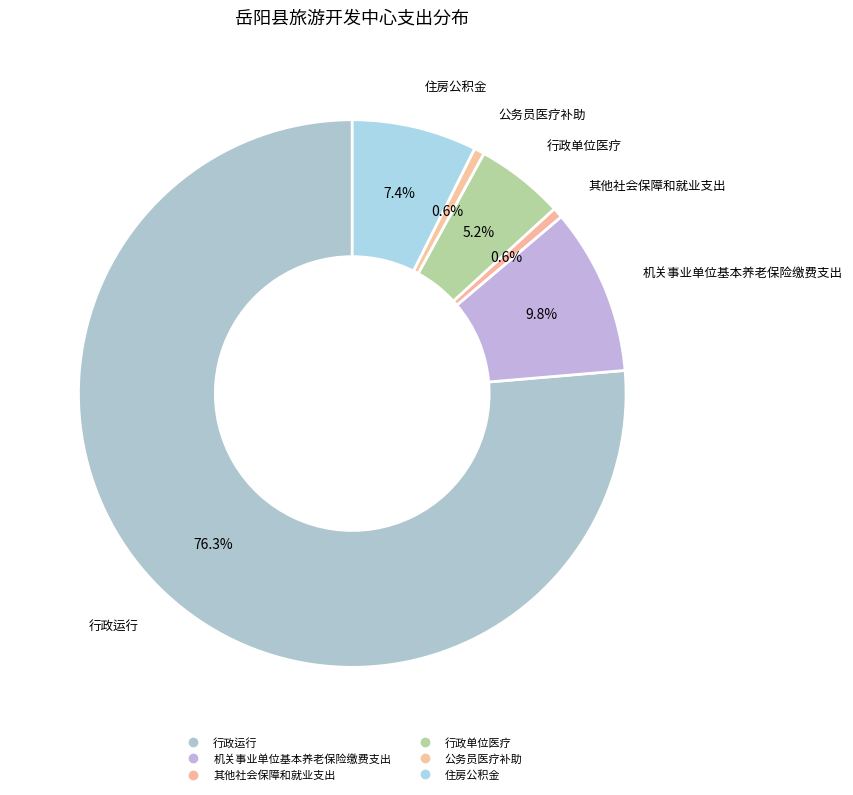

How many segments does this pie chart have?

6